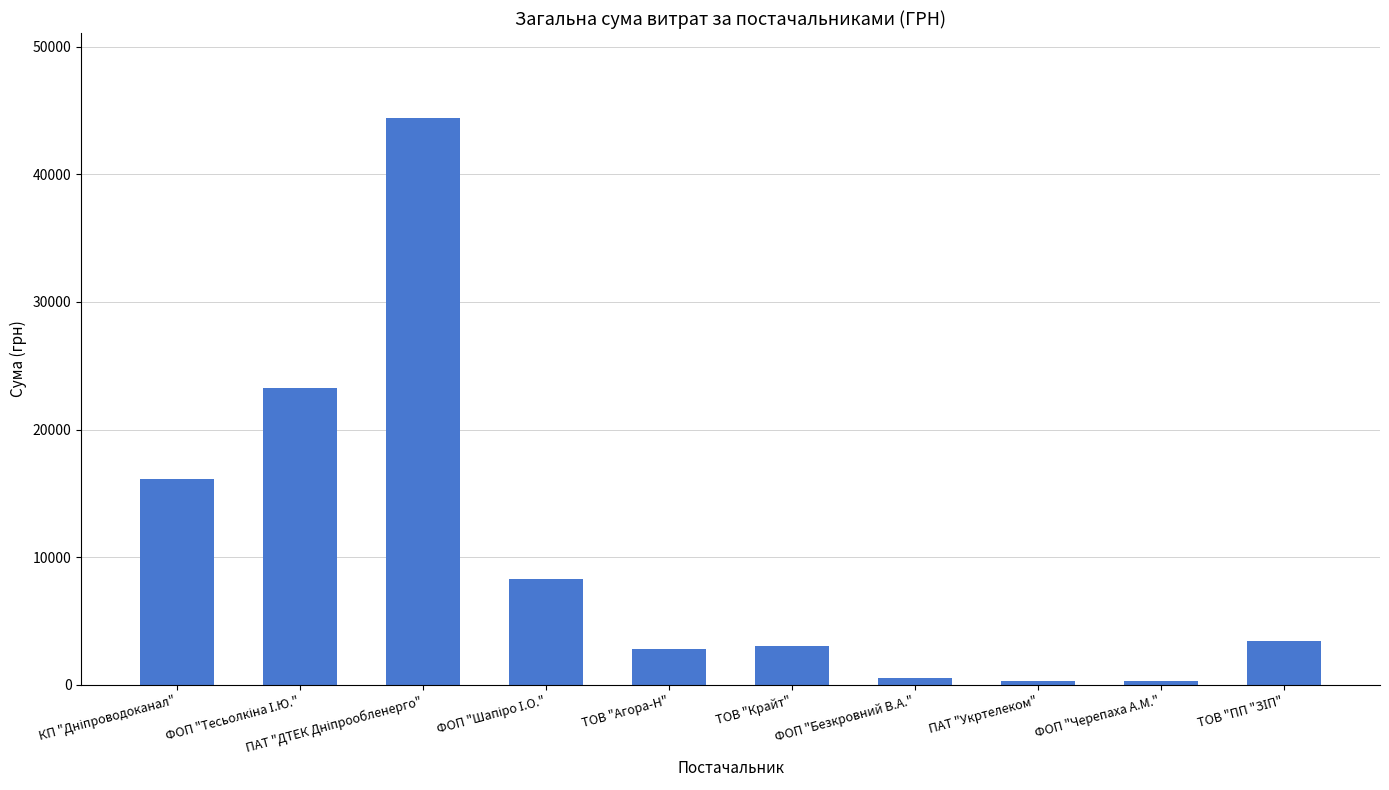

What is the sum of all values?

102466.8